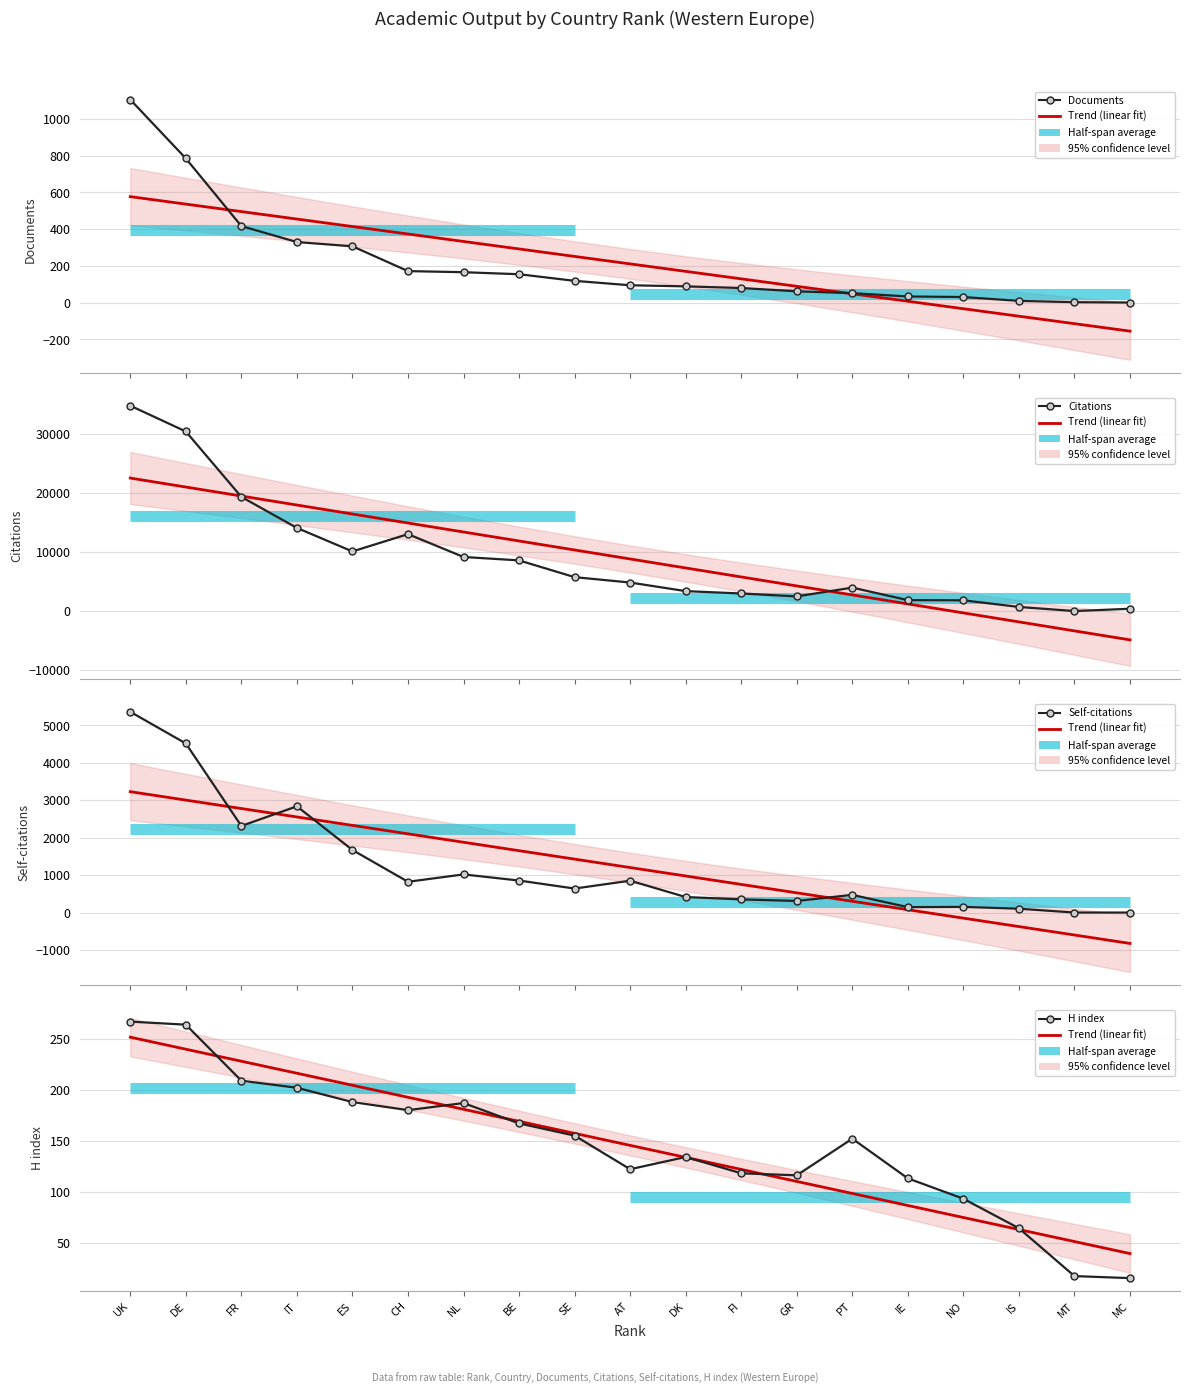

Reading right to left, transcribe all the data shown in this chart.

Trend (linear fit): 39.1	50.9	62.7	74.6	86.4	98.2	110.0	121.8	133.6	145.4	157.2	169.0	180.9	192.7	204.5	216.3	228.1	239.9	251.7
Documents: 1.0	3.0	10.0	31.0	34.0	52.0	62.0	80.0	89.0	95.0	119.0	155.0	166.0	172.0	307.0	330.0	417.0	785.0	1105.0
Citations: 403.0	12.0	709.0	1838.0	1868.0	3986.0	2498.0	2990.0	3393.0	4851.0	5761.0	8604.0	9182.0	13059.0	10120.0	14112.0	19376.0	30463.0	34836.0
Self-citations: 0.0	1.0	103.0	152.0	145.0	473.0	310.0	352.0	415.0	852.0	642.0	856.0	1020.0	823.0	1673.0	2840.0	2315.0	4520.0	5366.0
H index: 15.0	17.0	64.0	93.0	113.0	152.0	116.0	118.0	134.0	122.0	155.0	167.0	187.0	180.0	188.0	202.0	209.0	264.0	267.0